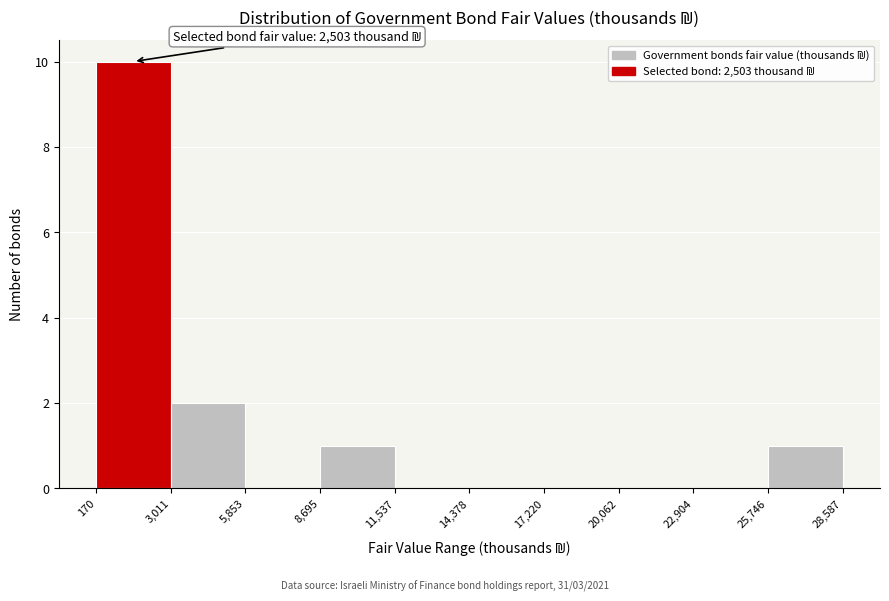

Which range on the x-axis has the tallest bar?

170 to 3,011